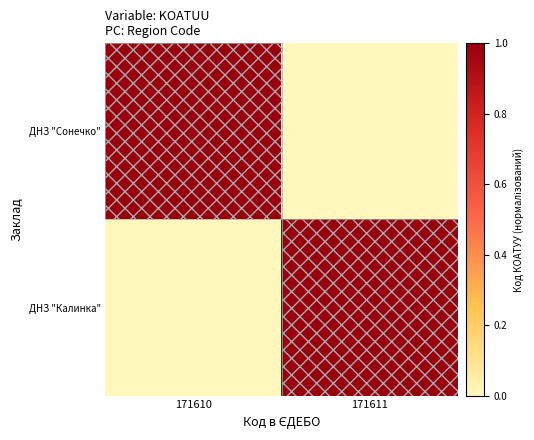

Reading left to right, list all the values displayed in this chart.

ДНЗ "Сонечко": 171610=1	171611=0
ДНЗ "Калинка": 171610=0	171611=1